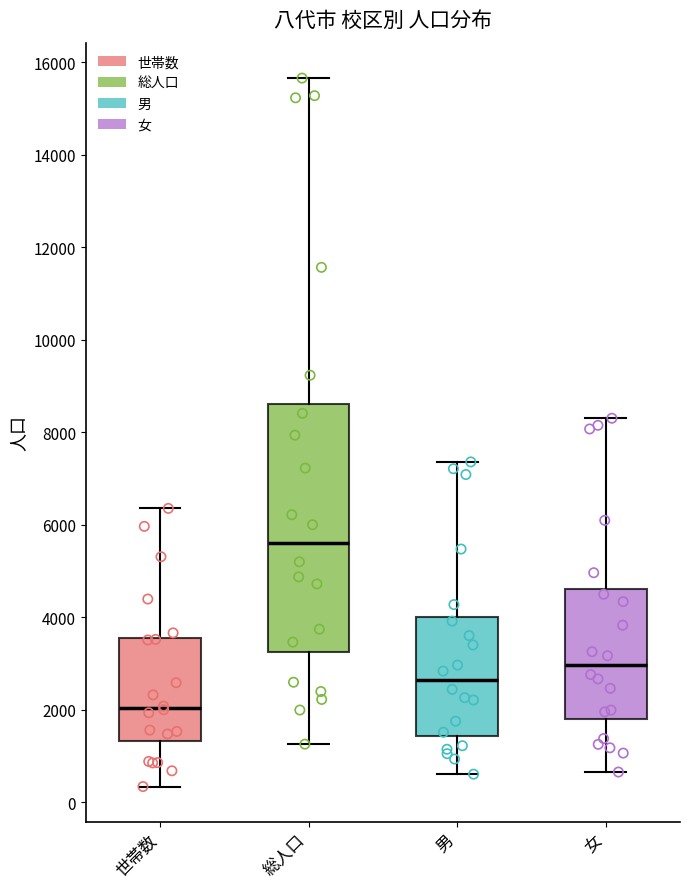

Reading left to right, transcribe this box plot: for each box, give where its median line is, the range the box spans, and where its two whiskers end, as read against the y-axis. The values are not printed on the chart, so give them approximately, as read against the axis.

世帯数: median 2000, box 1400 to 3600, whiskers 400 to 6400
総人口: median 5600, box 3200 to 8600, whiskers 1200 to 15600
男: median 2600, box 1400 to 4000, whiskers 600 to 7400
女: median 3000, box 1800 to 4600, whiskers 600 to 8200